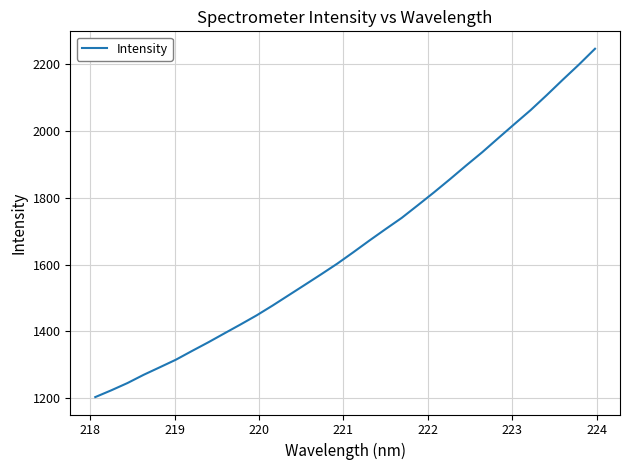

What is the maximum value shown in the chart?

2246.9